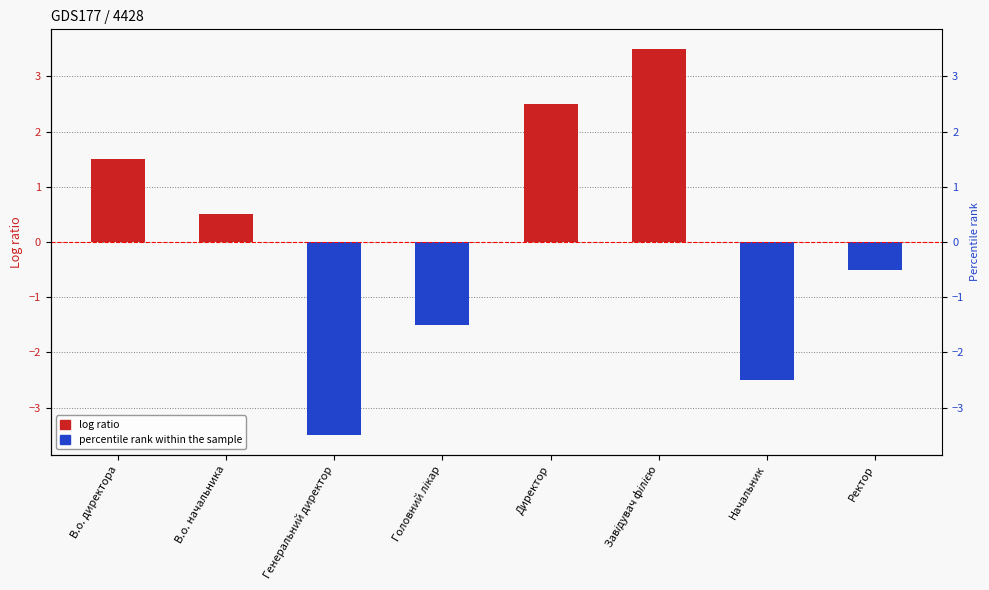

Where does the data first go above 0?

В.о. директора